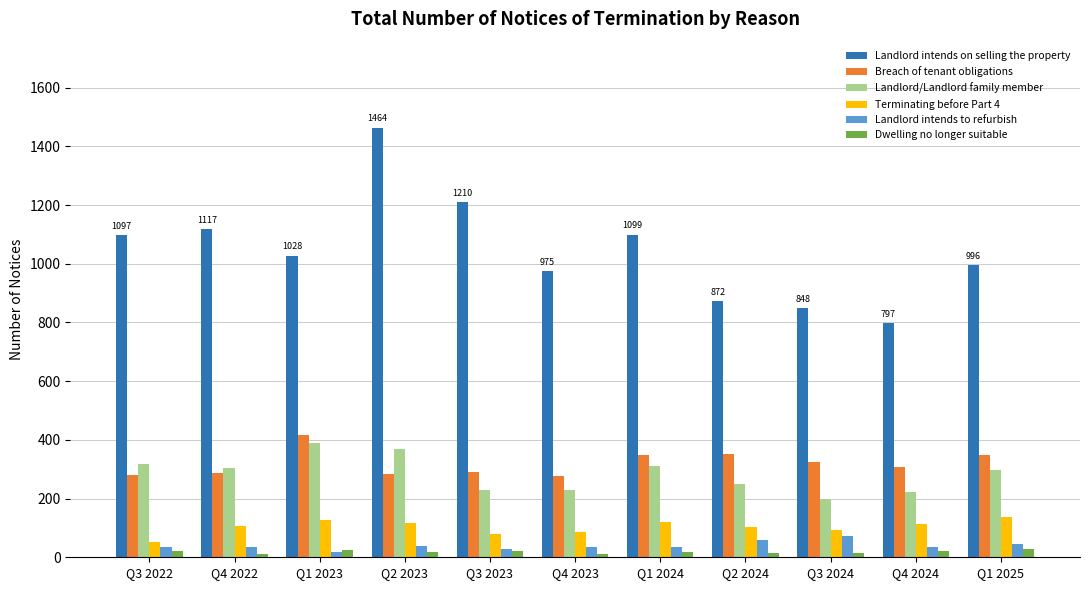

Which series has the largest range (max minus min)?

Landlord intends on selling the property